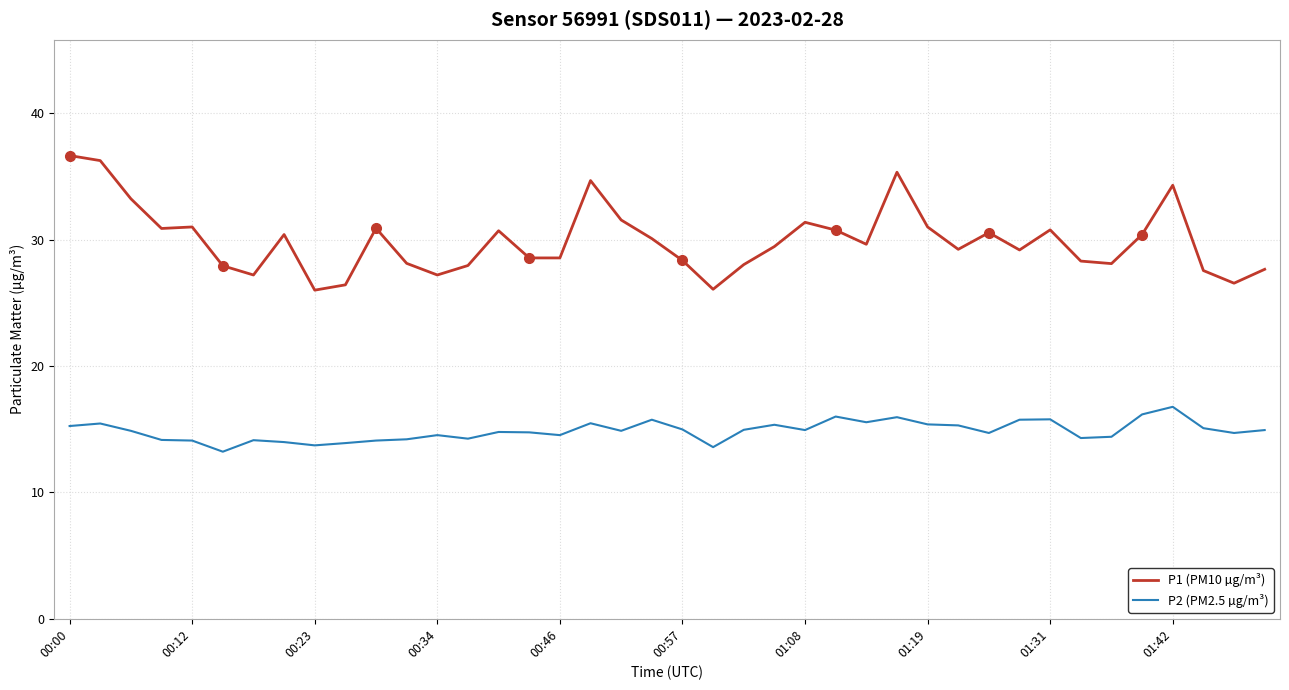

True or false: P2 (PM2.5 µg/m³) and P1 (PM10 µg/m³) intersect in this chart.

False